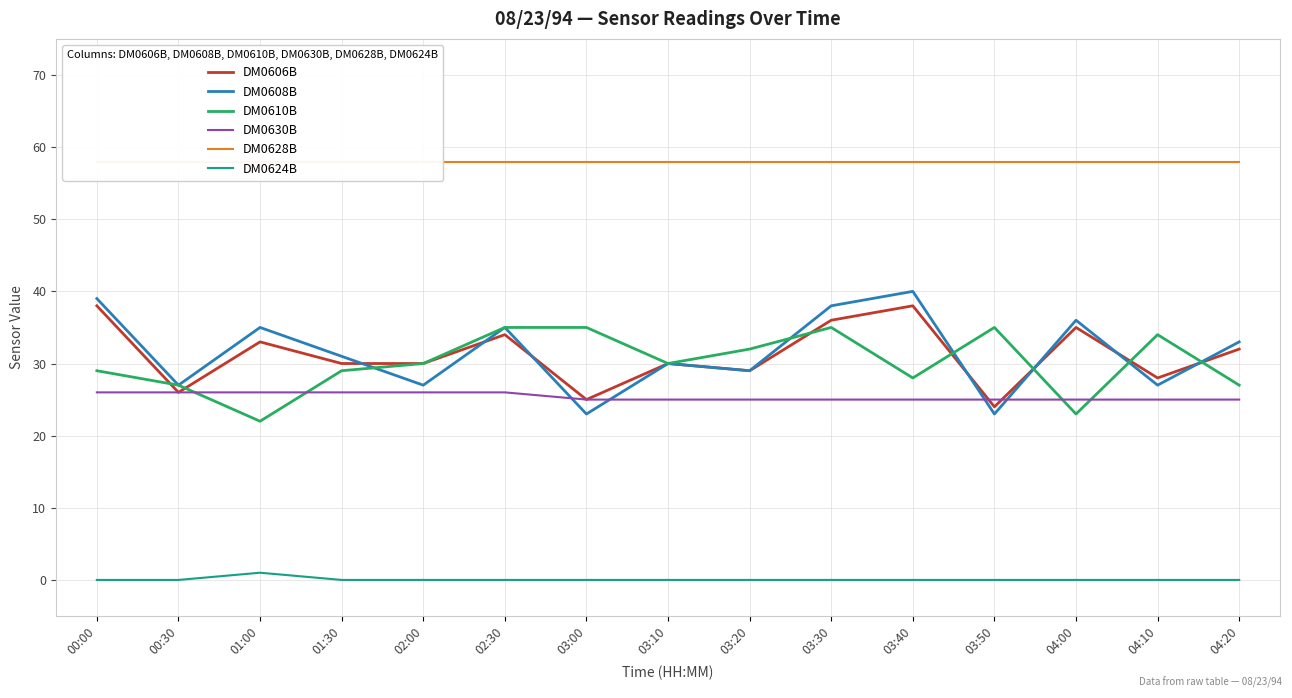

At how many categories does at least one series exceed 26?

15